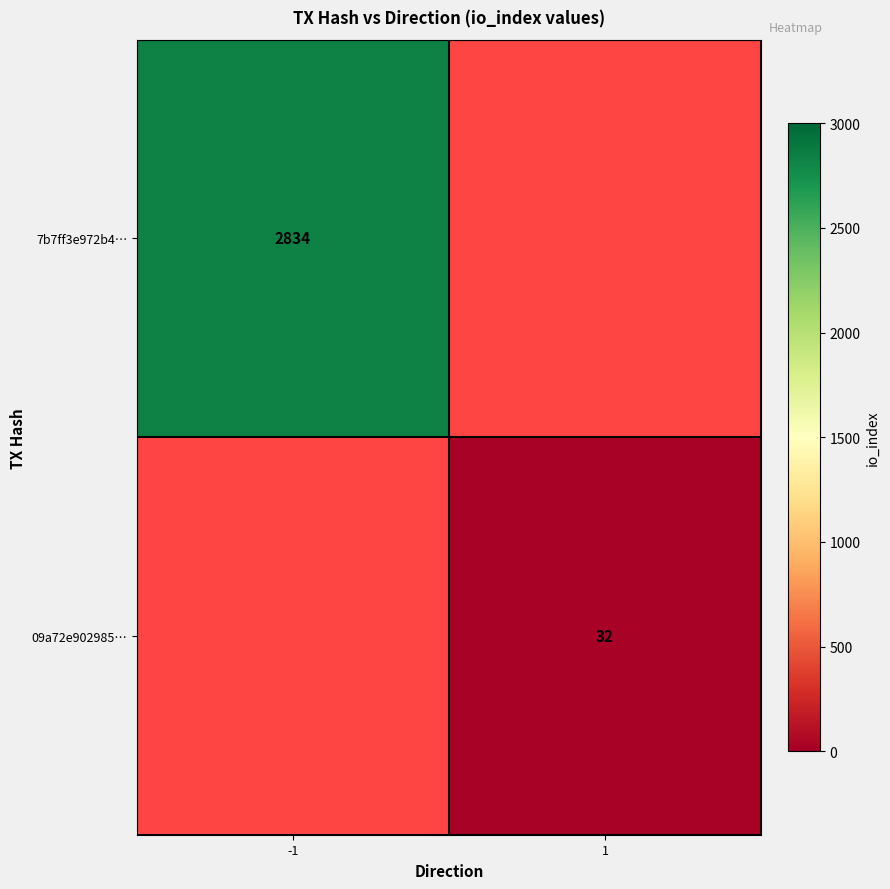

The 7b7ff3e972b4… series shows 974 at -1. True or false?

False